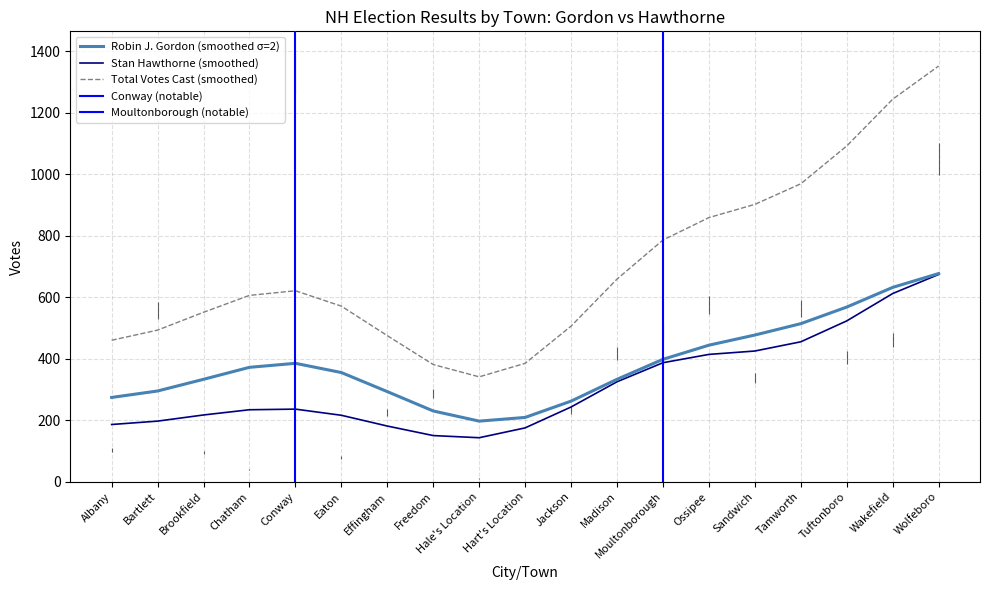

What is the approximate value of Total Votes Cast (smoothed) at Hale's Location?

341